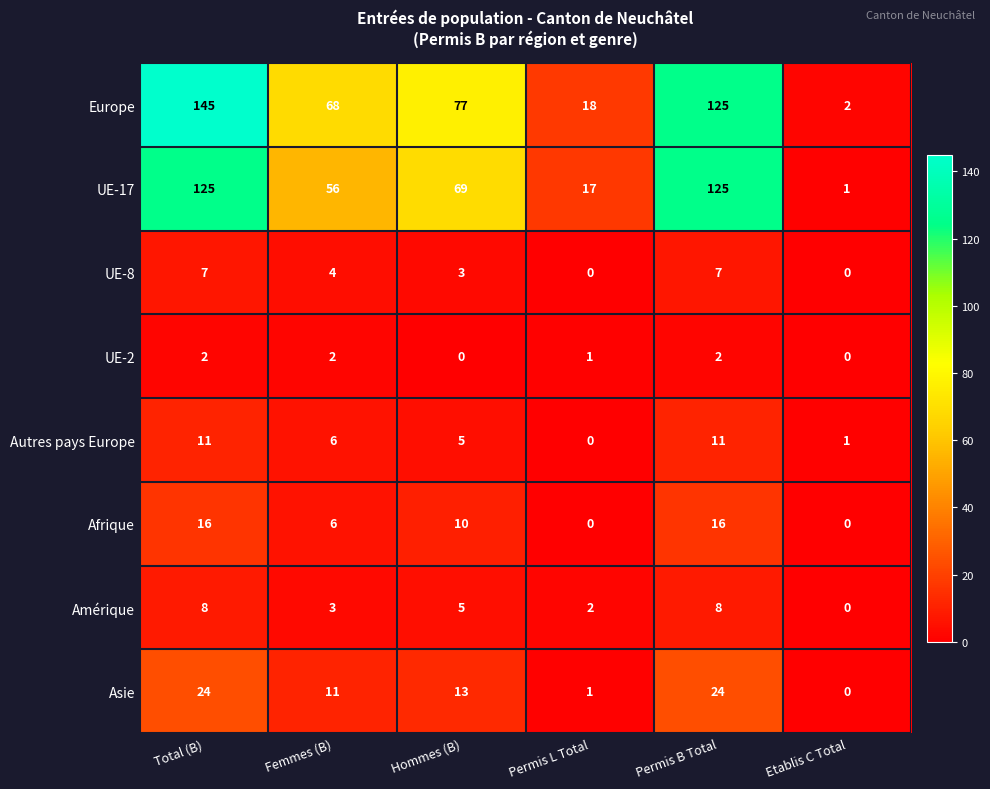

True or false: UE-17 has a value of 25 at Permis L Total.

False